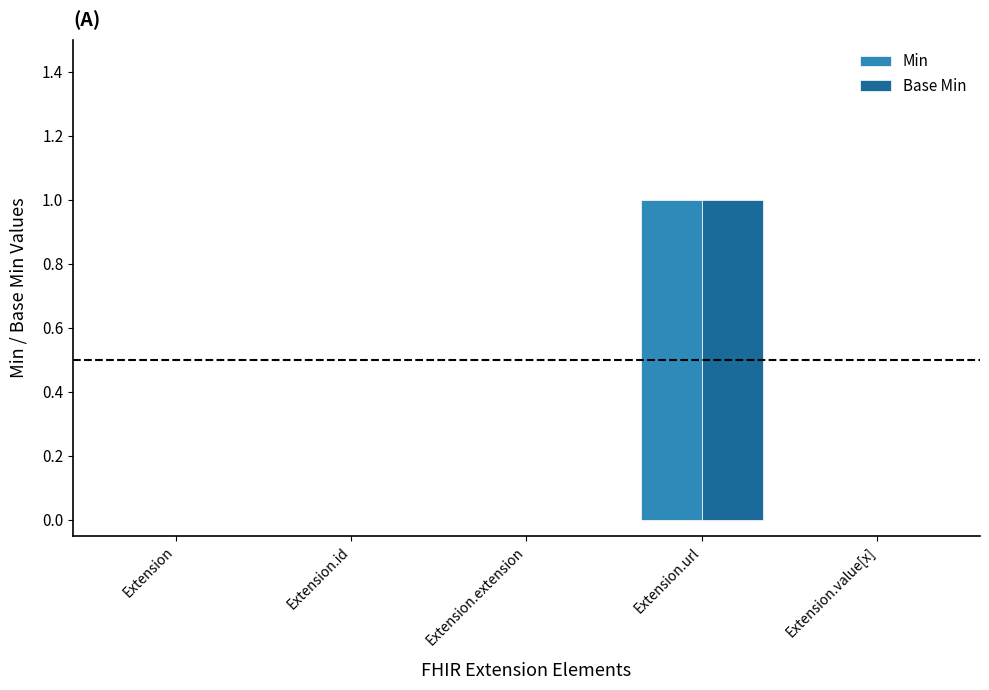

Does the chart contain stacked bars?

No